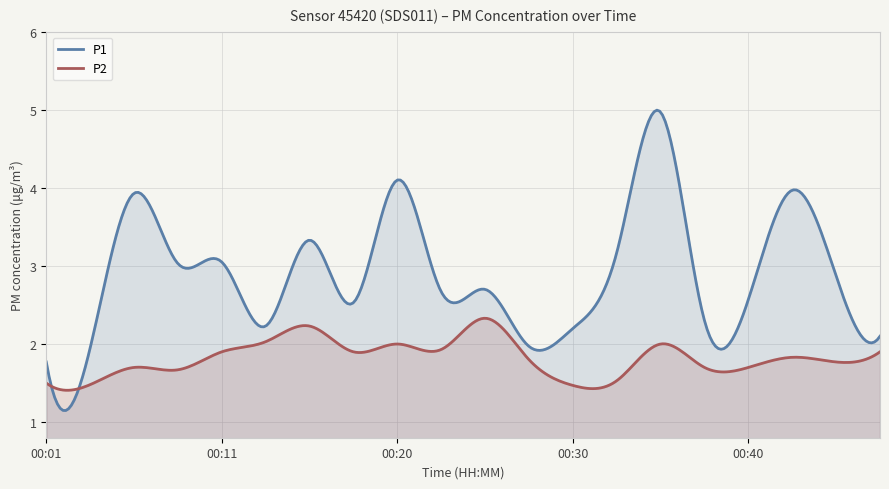

Which series changed the most between 00:01 and 00:18?

P1